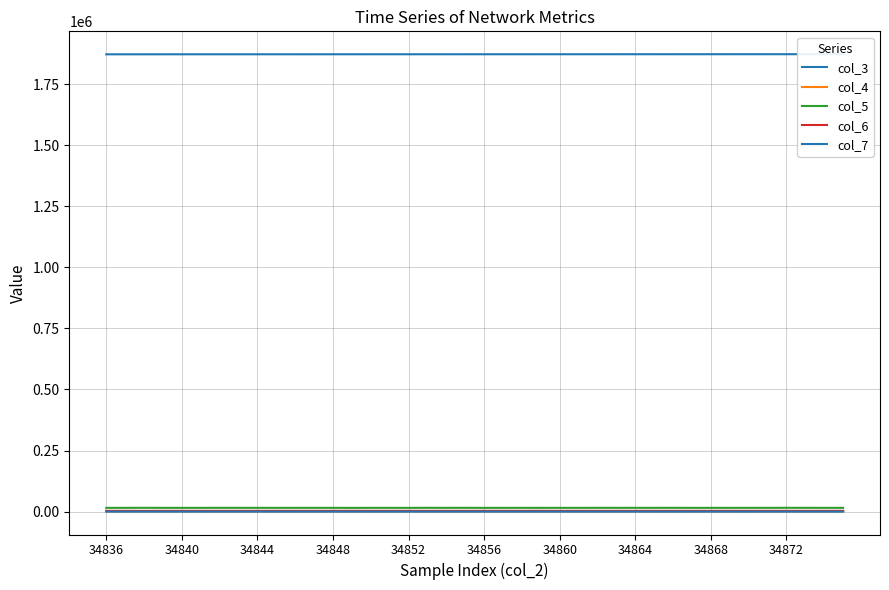

What is the spread (max minus min) of values at 35?

1872412